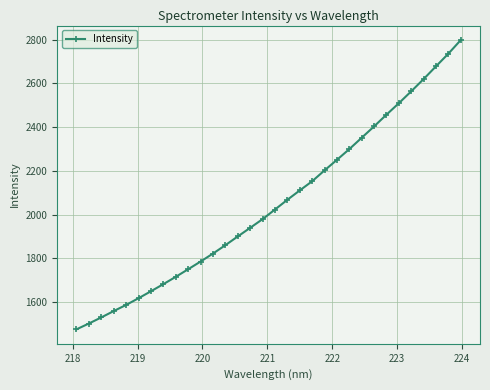

What is the value of the 29th point from the left?

2620.0